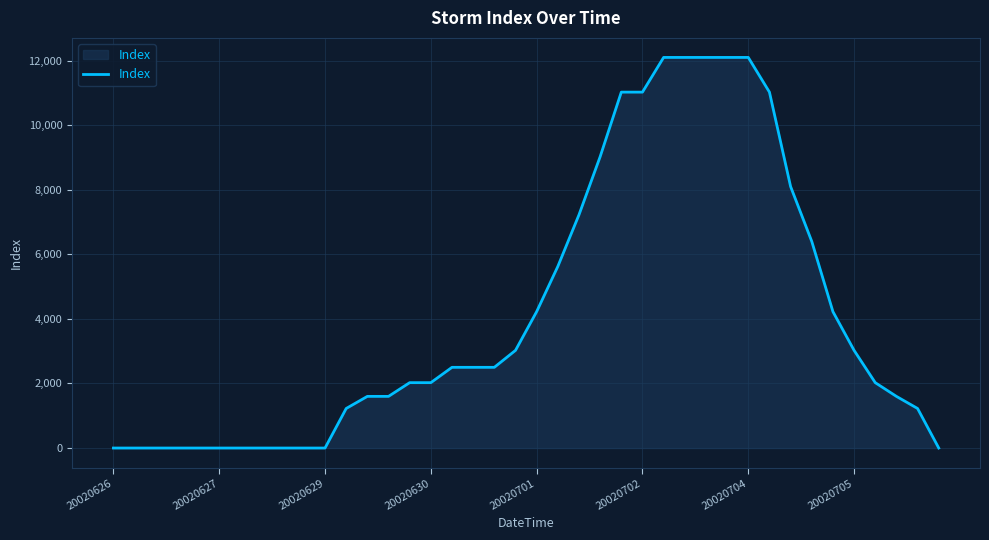

What is the difference between the maximum and minimum values?

12100